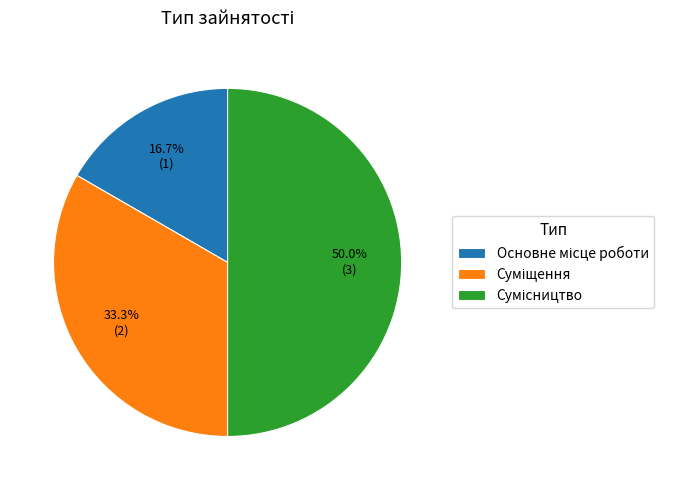

Is there any slice that represents more than half of the pie?

No